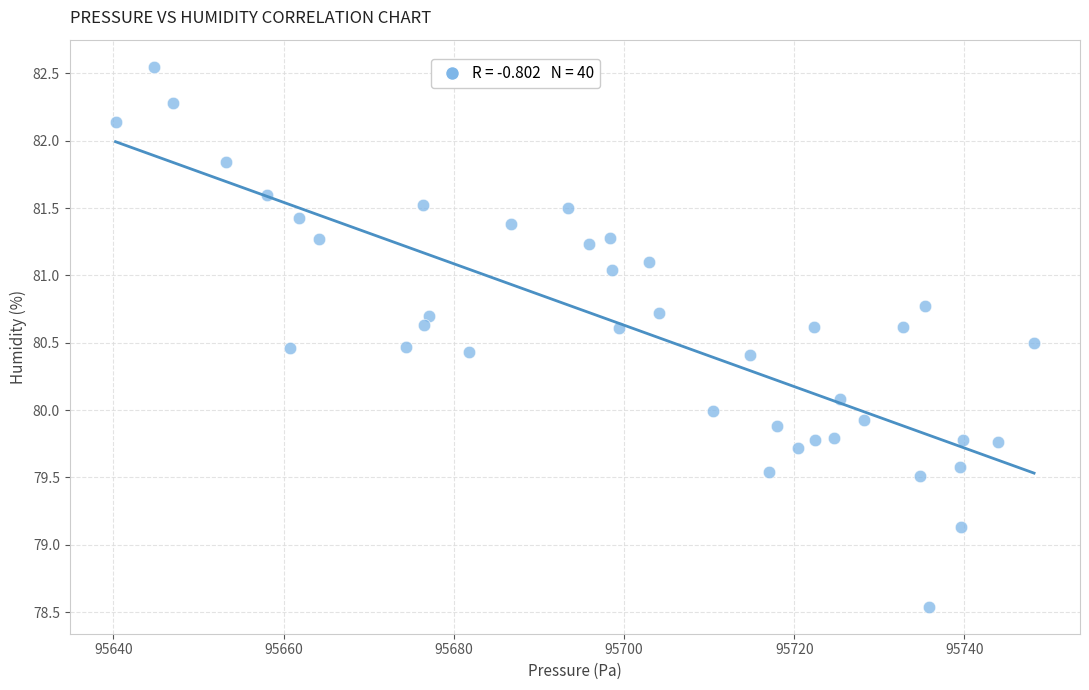

What is the range of X values (max minus min)?

107.9